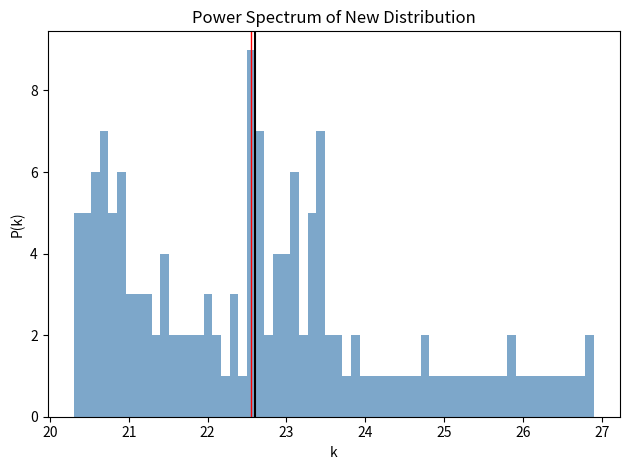

Around what value on the x-axis is the tallest bar? Give the approximate position of its centre, as read against the axis.

22.6